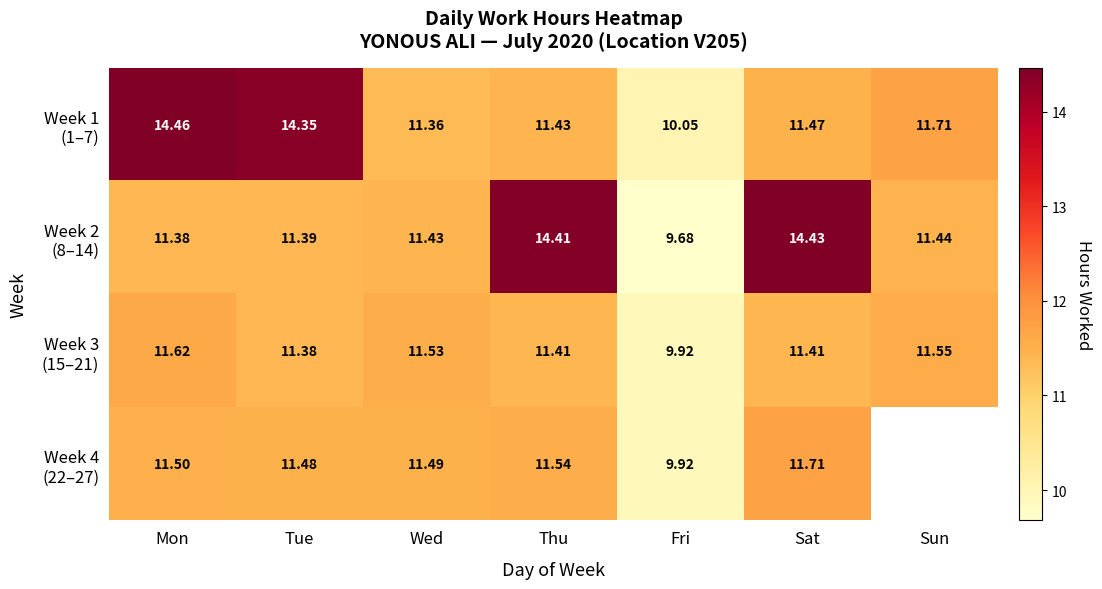

Rank the categories by Week 1 (1–7) value from highest to lowest.

Mon, Tue, Sun, Sat, Thu, Wed, Fri